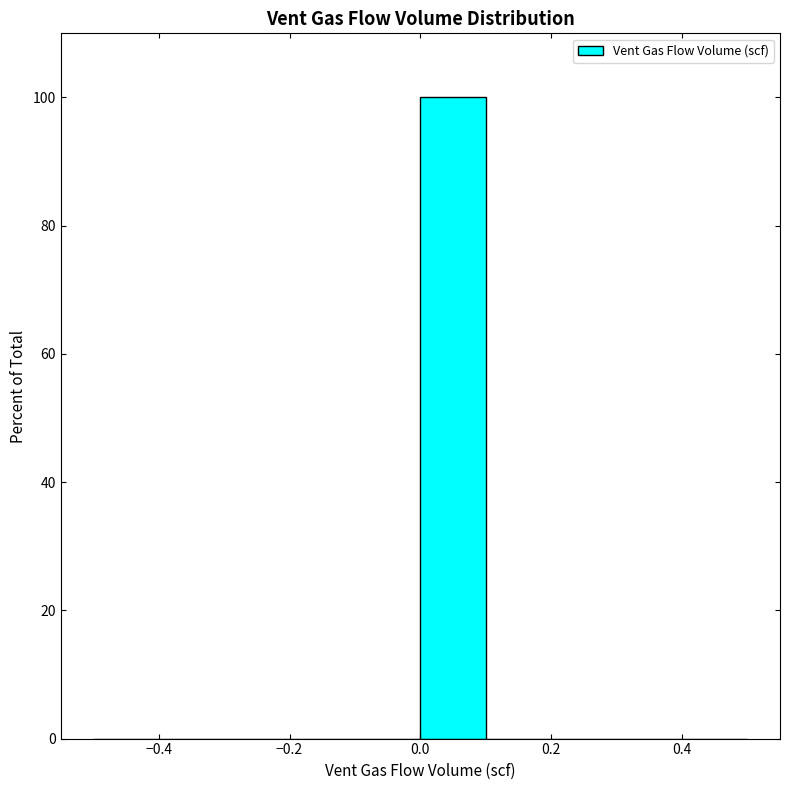

Reading left to right, transcribe this chart: for each bar, give the range it covers on the x-axis and its height. The values are not printed on the chart, so give them approximately, as read against the axis.

-0.5 to -0.4: 0
-0.4 to -0.3: 0
-0.3 to -0.2: 0
-0.2 to -0.1: 0
-0.1 to 0.0: 0
0.0 to 0.1: 100
0.1 to 0.2: 0
0.2 to 0.3: 0
0.3 to 0.4: 0
0.4 to 0.5: 0